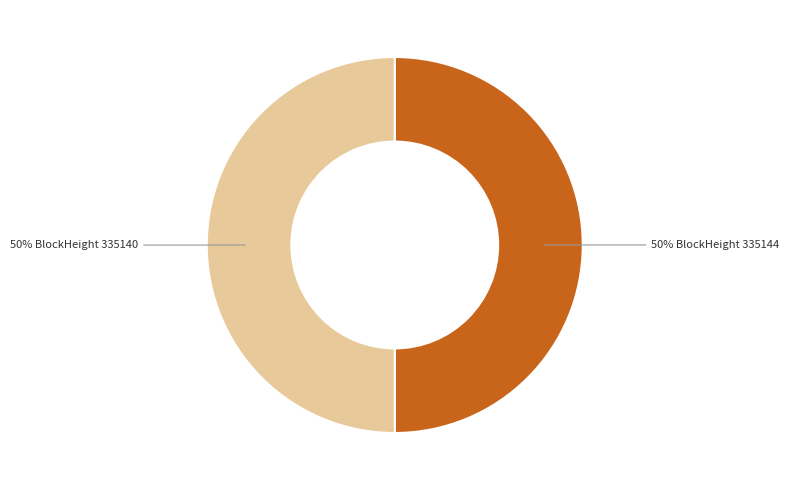

To the nearest percent, what is the average slice percentage?

50%